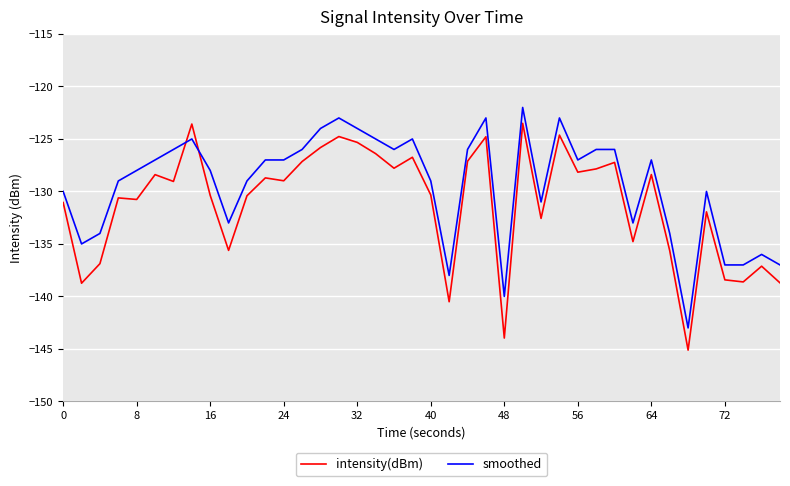

Which series has the largest total across all categories?

smoothed